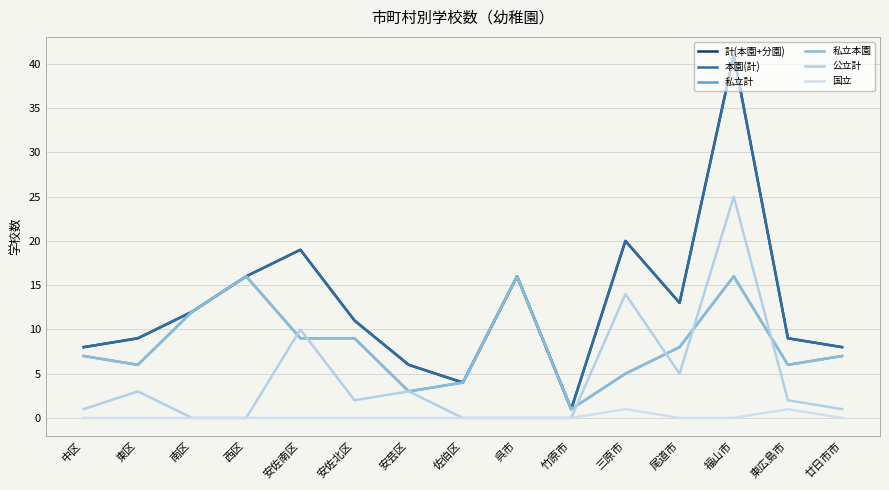

Which series has the largest total across all categories?

計(本園+分園)